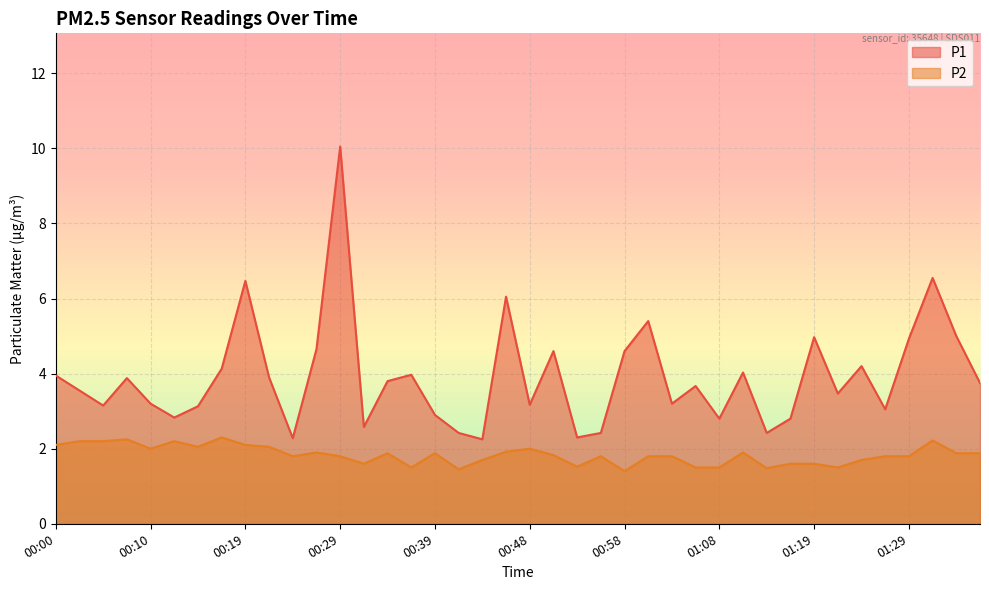

How many lines are shown in the chart?

2